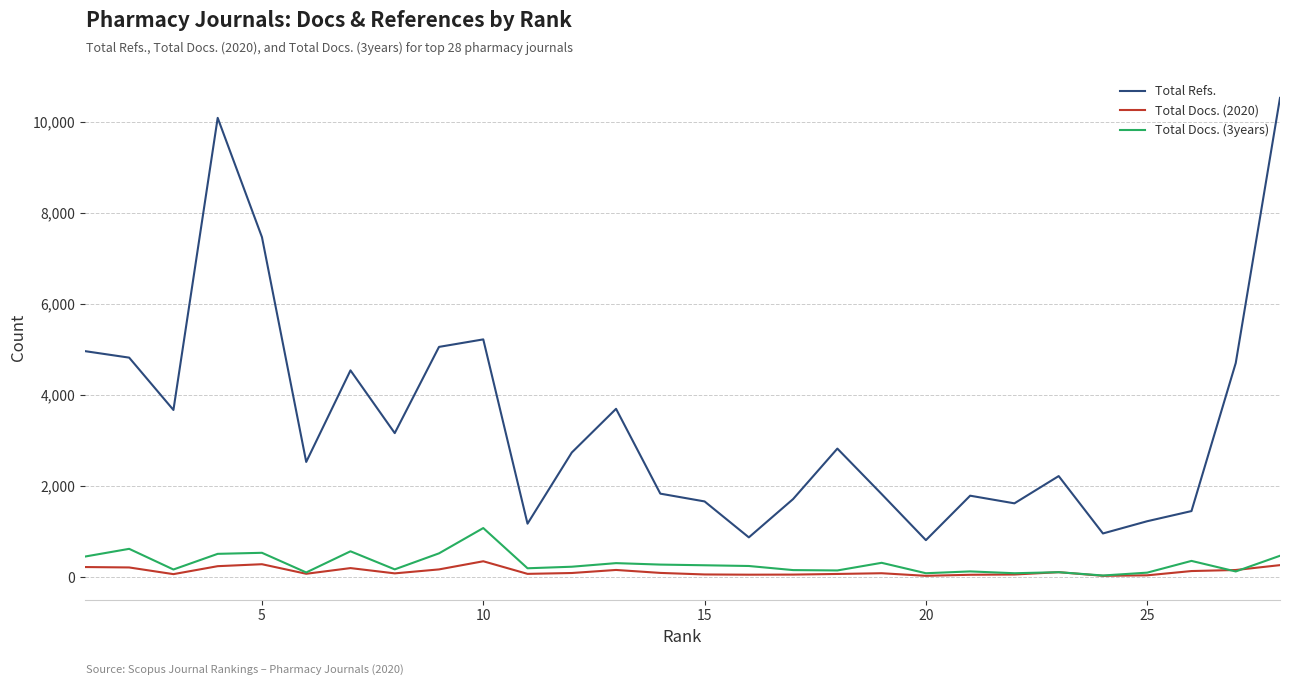

Which series has the widest spread of values?

Total Refs.